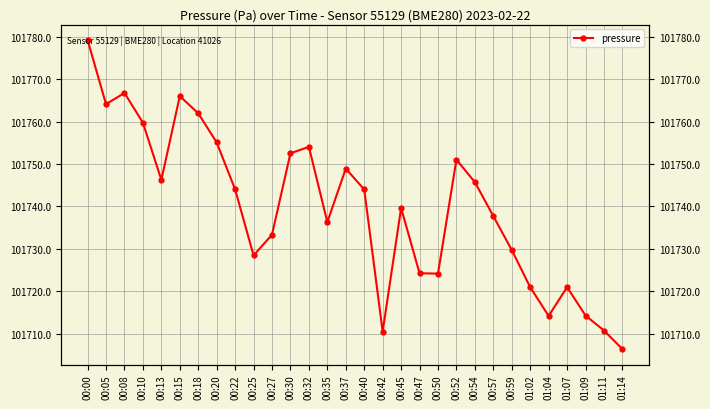

What is the label of the 2nd point from the left?

00:05